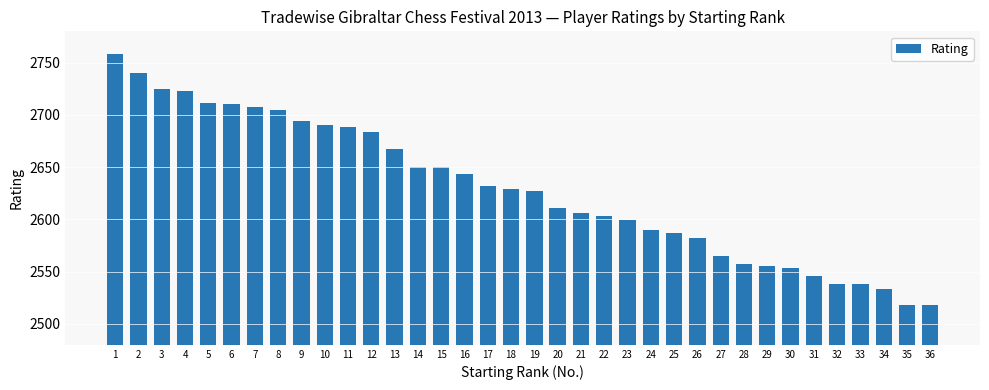

What is the minimum value shown in the chart?

2518